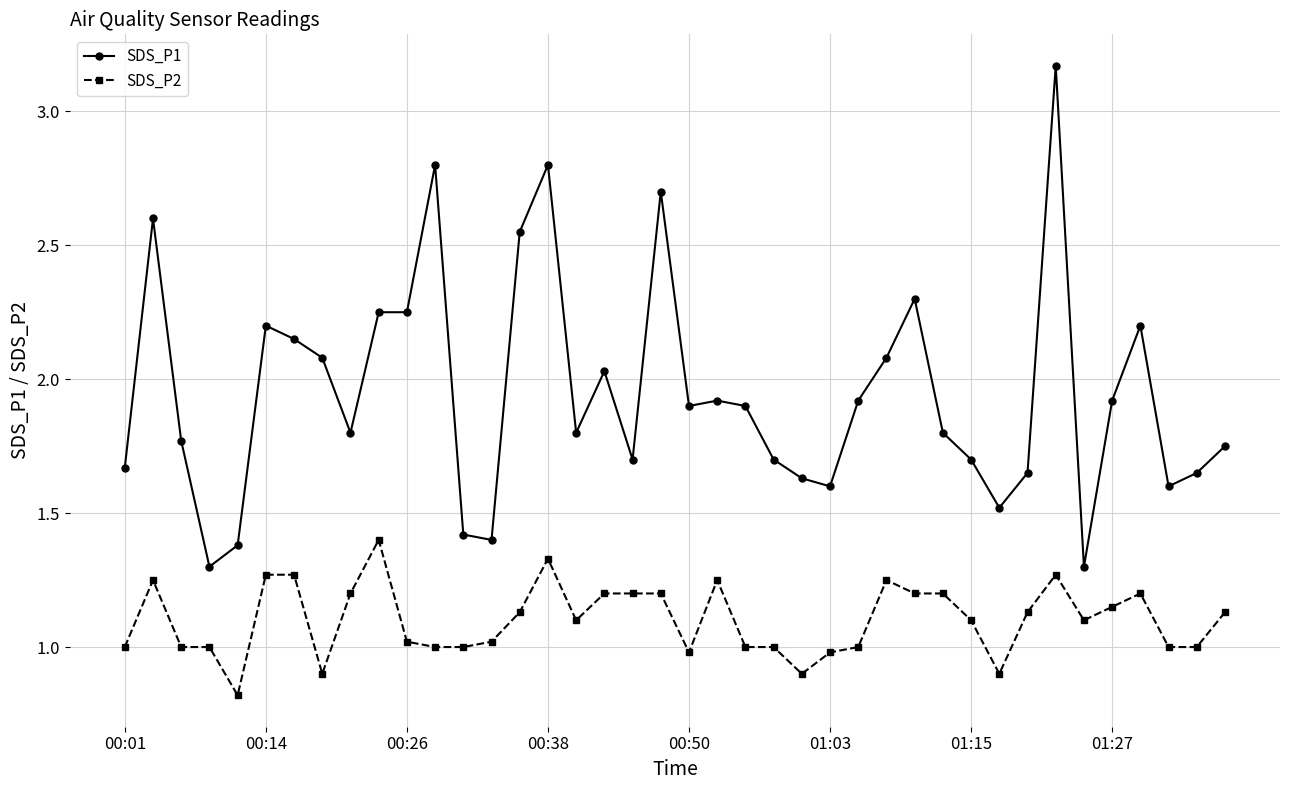

What is the minimum value for SDS_P2?

0.8